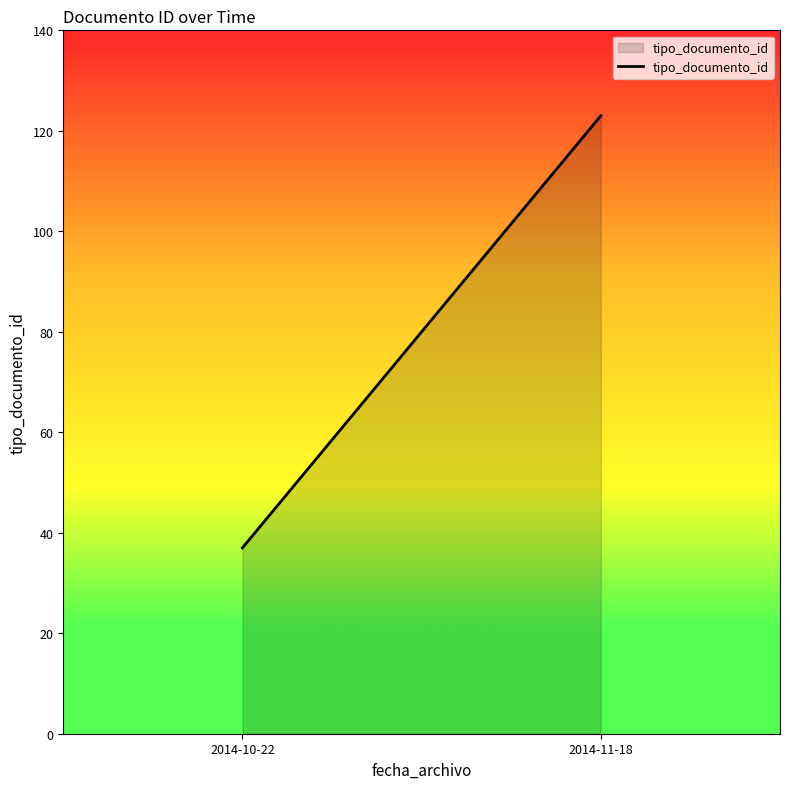

Count the values in the range 37 to 123.

2